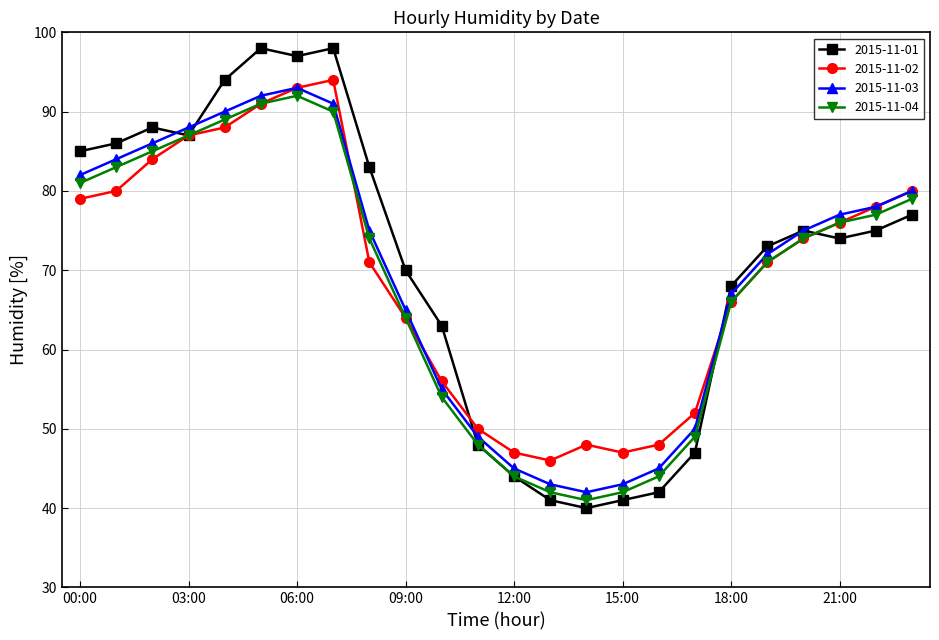

True or false: 2015-11-01 has more than 1 interior local peaks.

True